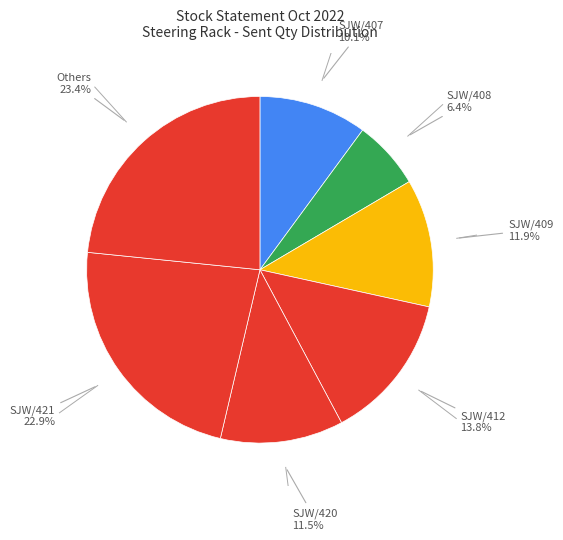

How many slices are in this pie chart?

7